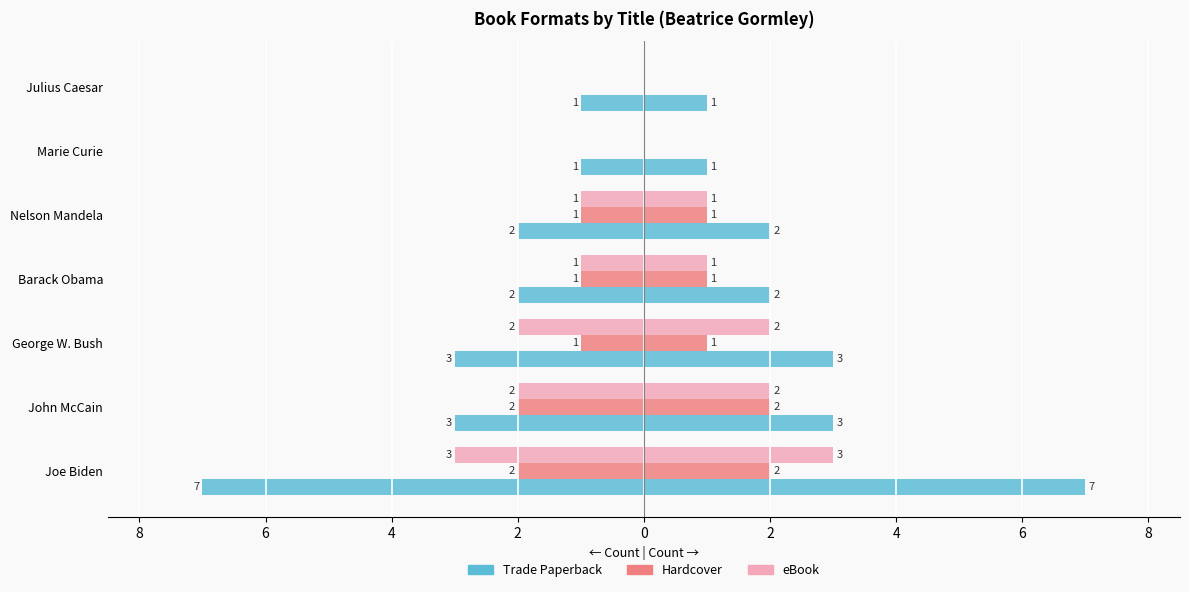

At how many categories does at least one series exceed -5?

7